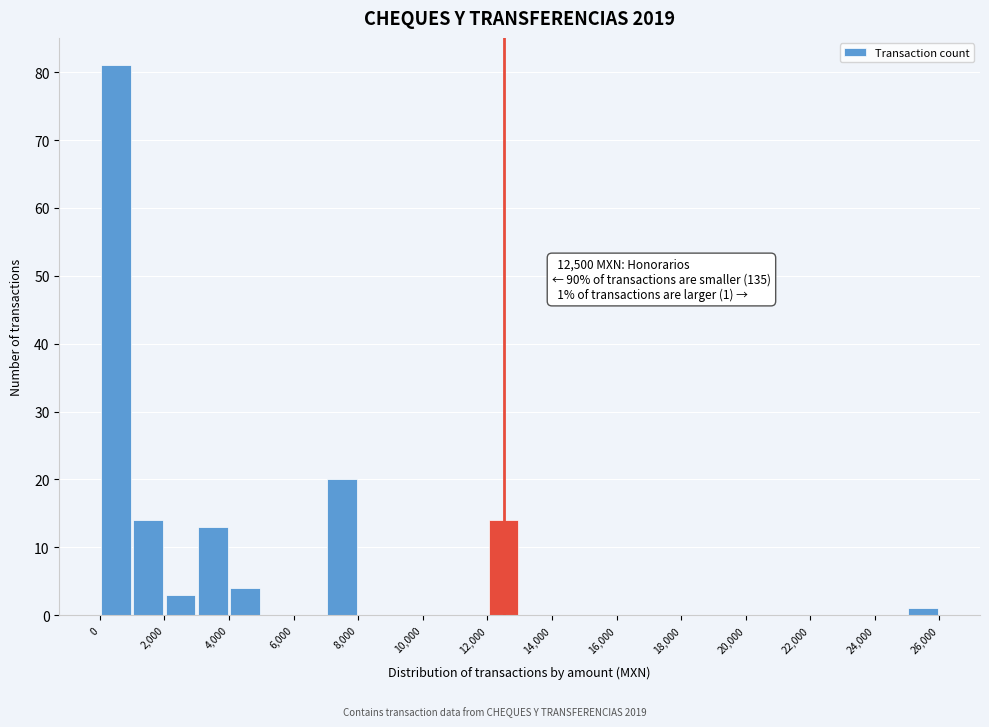

Over which range of the x-axis is the bar tallest?

0 to 1000